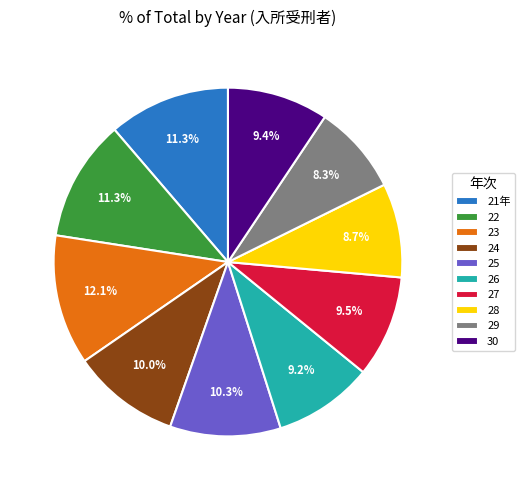

What percentage is NOT represented by 23?

87.9%